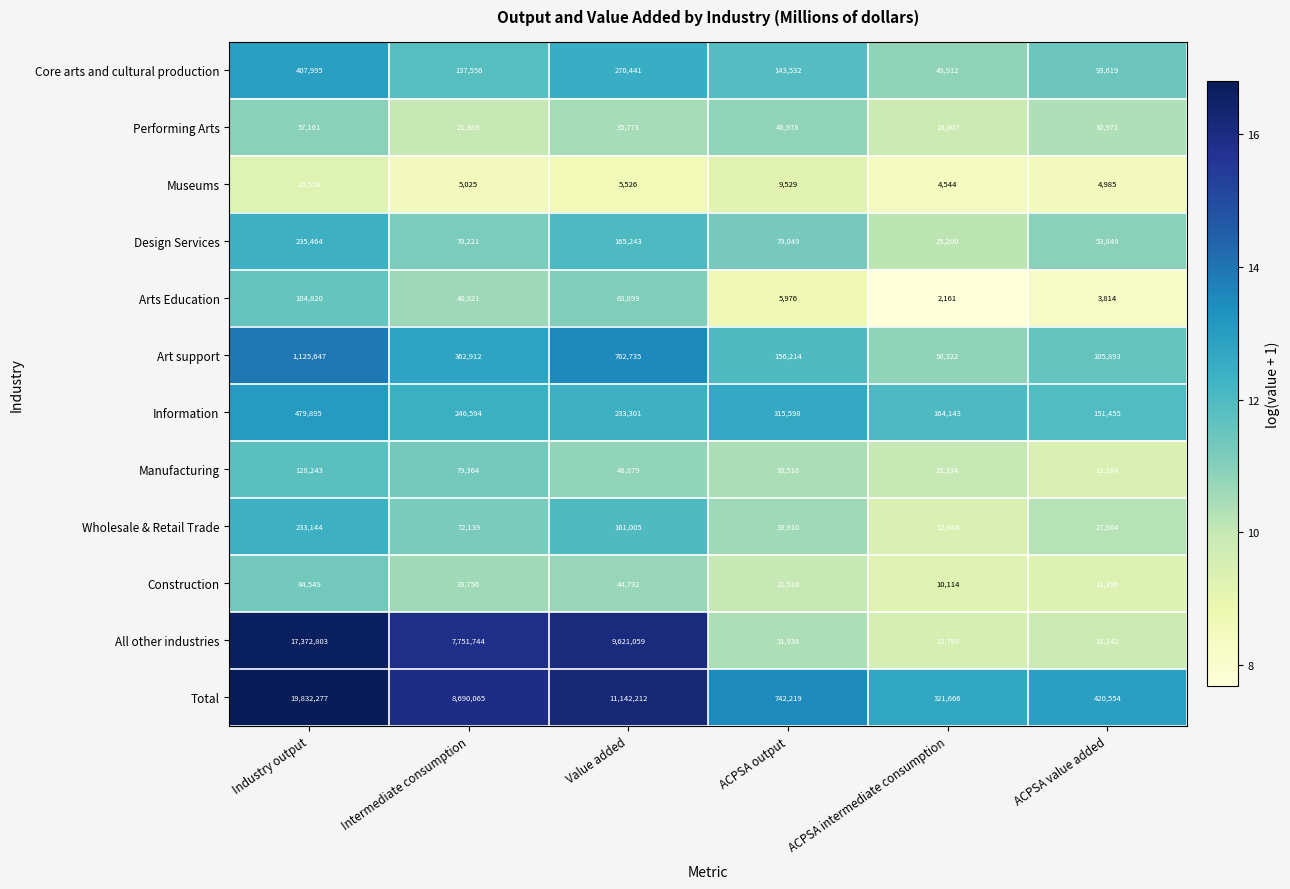

Which category has the highest value in the Art support series?

Industry output